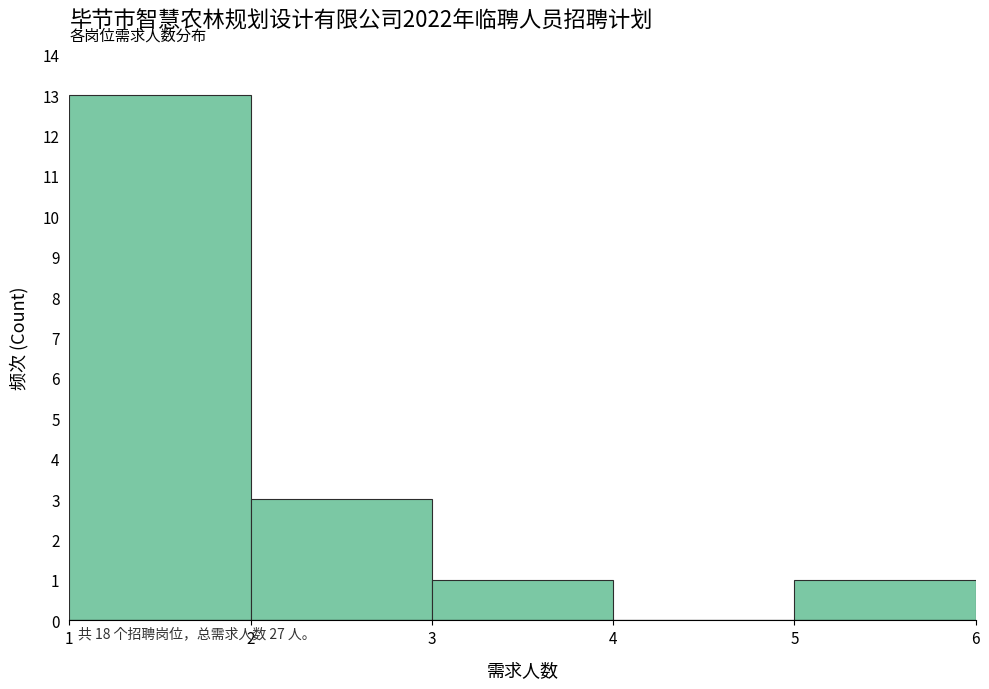

Which range on the x-axis has the tallest bar?

1 to 2